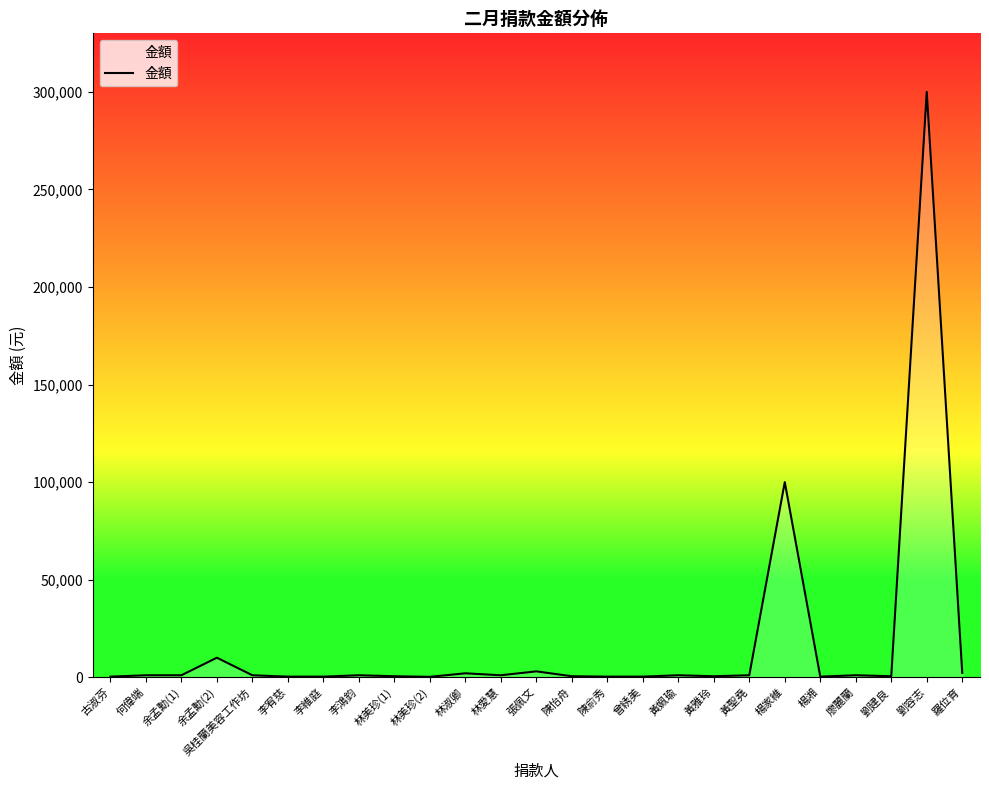

What is the ratio of the value at 林美珍(2) to the value at 林愛慧?

0.2